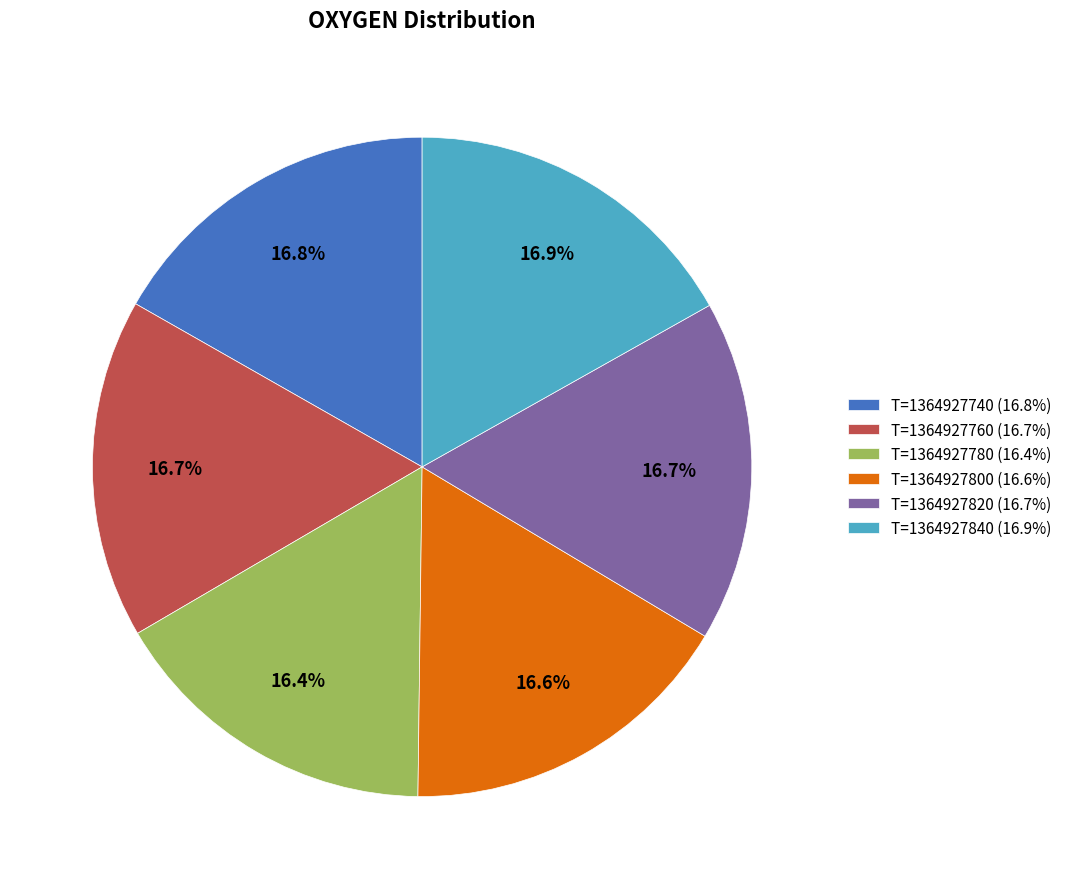

How many slices are in this pie chart?

6